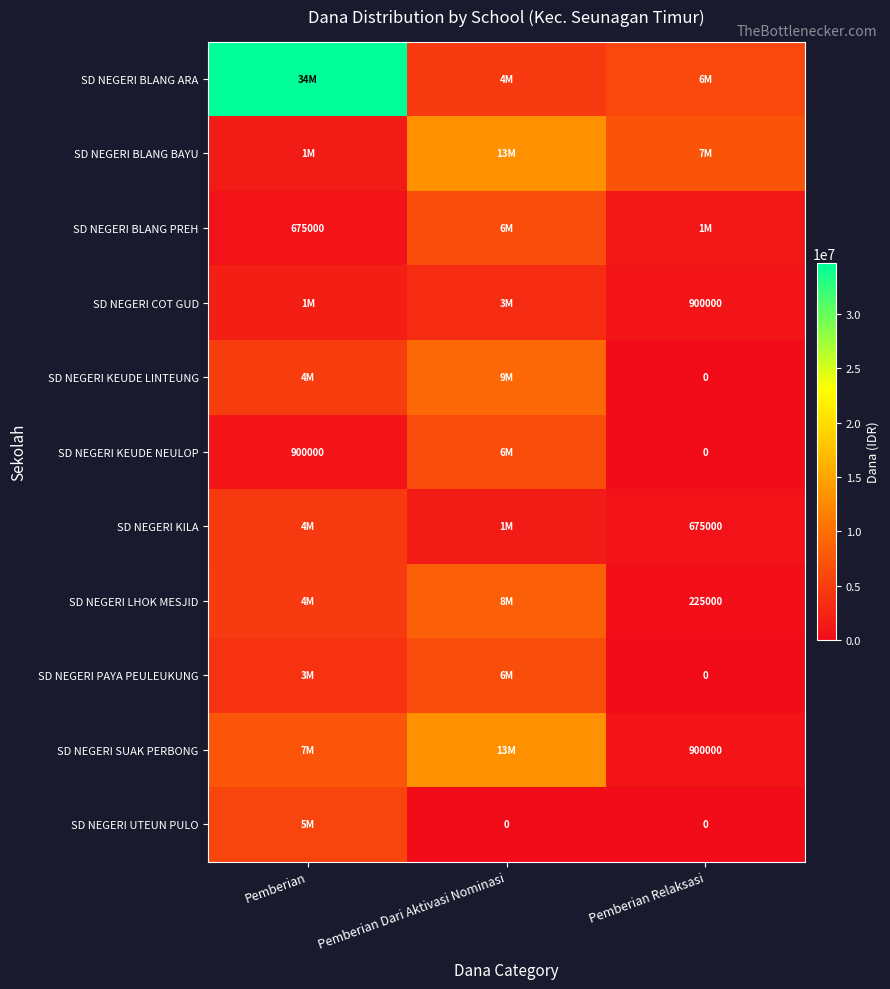

The value of SD NEGERI BLANG BAYU at Pemberian Dari Aktivasi Nominasi is 22308845. True or false?

False